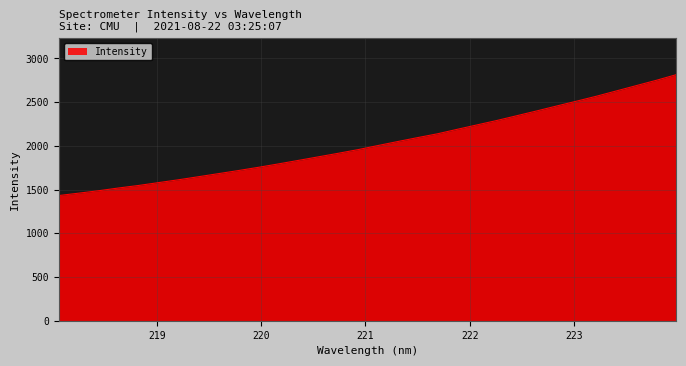

What is the difference between the maximum and minimum values?

1382.1